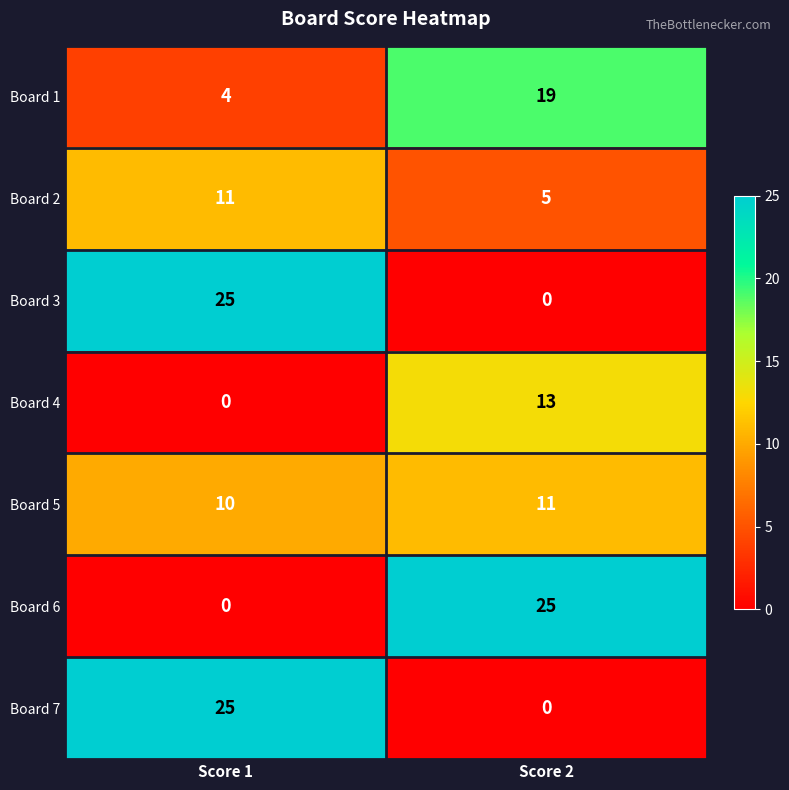

Rank the categories by Board 1 value from lowest to highest.

Score 1, Score 2